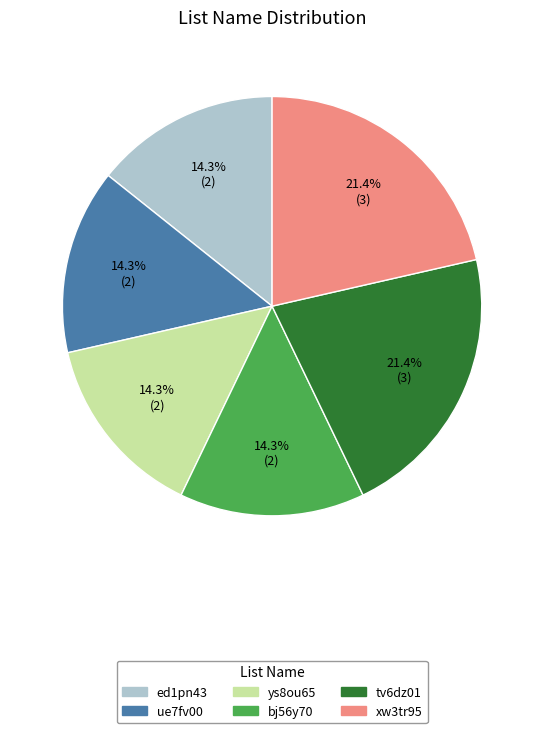

Approximately how many times larger is the value at ue7fv00 compared to tv6dz01?

0.7